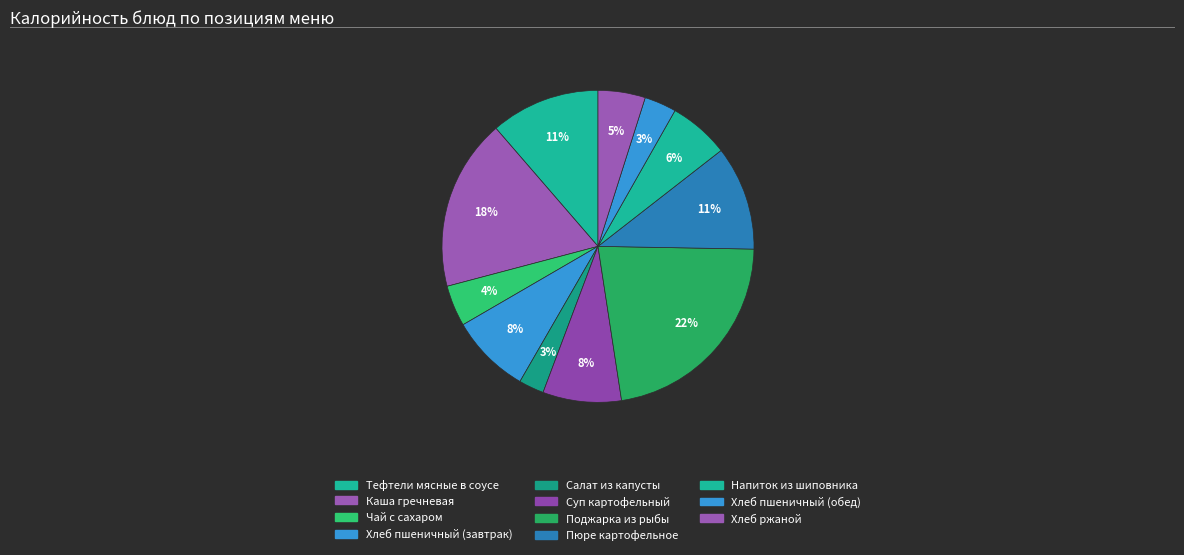

What percentage is NOT represented by Каша гречневая?

82.2%